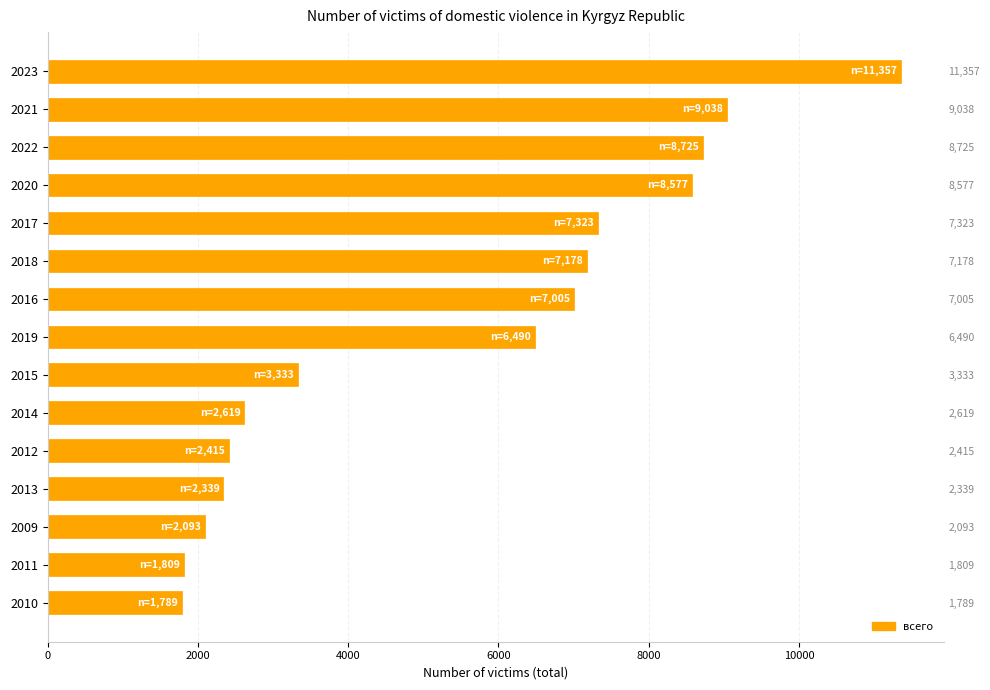

Reading left to right, list all the values displayed in this chart.

11357	9038	8725	8577	7323	7178	7005	6490	3333	2619	2415	2339	2093	1809	1789